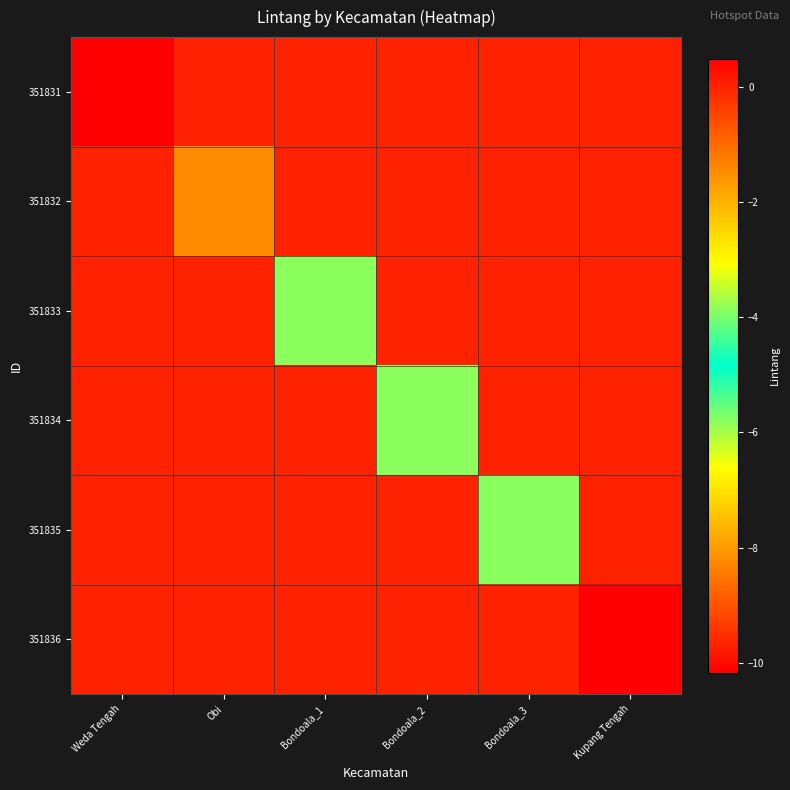

How many series are shown in this chart?

6